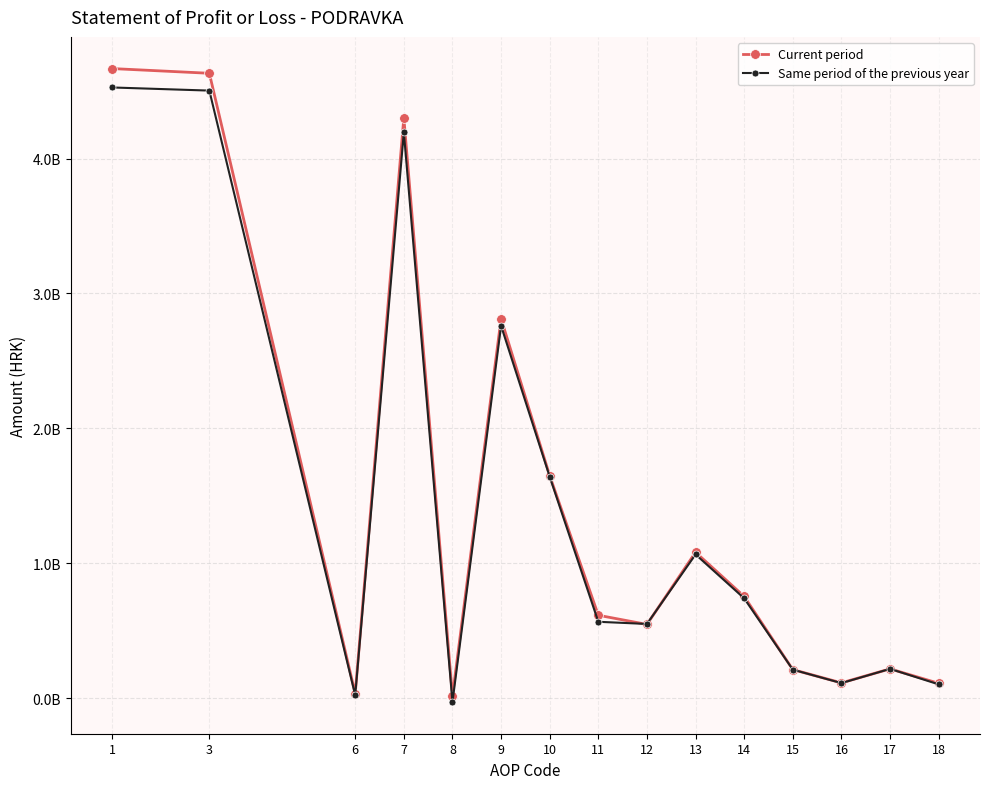

True or false: Current period and Same period of the previous year intersect in this chart.

True